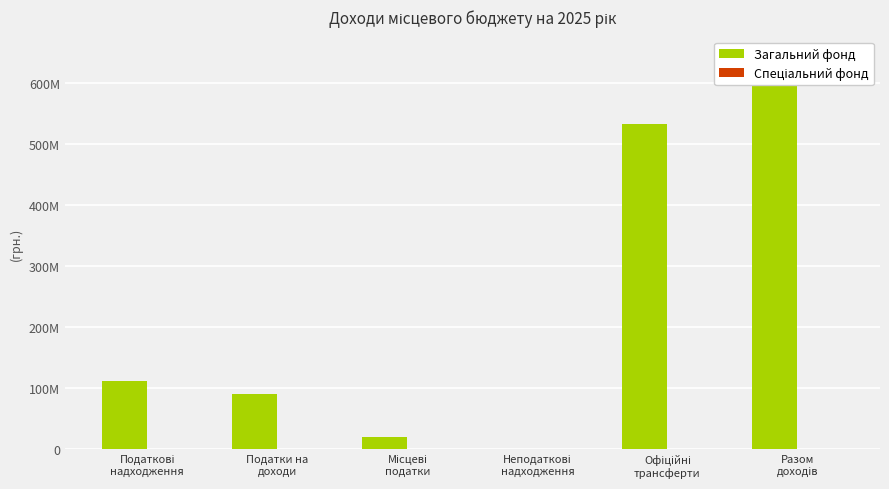

At Місцеві
податки, list the series in order from smallest to largest.

Спеціальний фонд, Загальний фонд